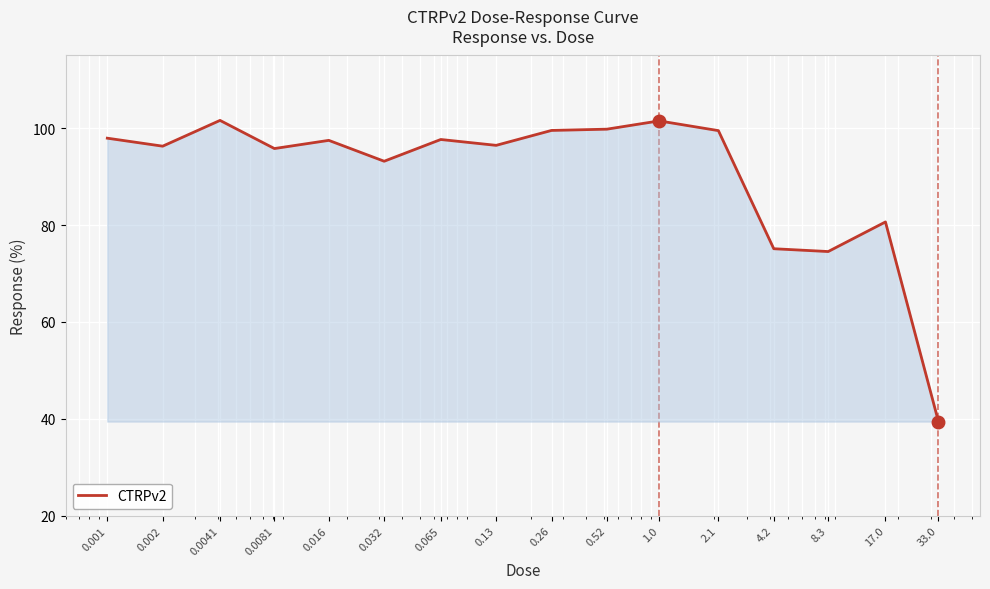

What is the difference between the maximum and minimum values?

62.2